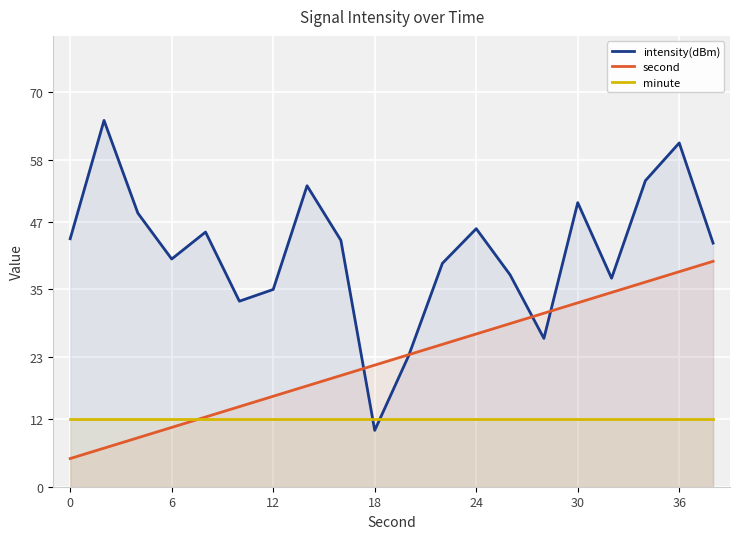

What is the spread (max minus min) of values at 6?

29.9